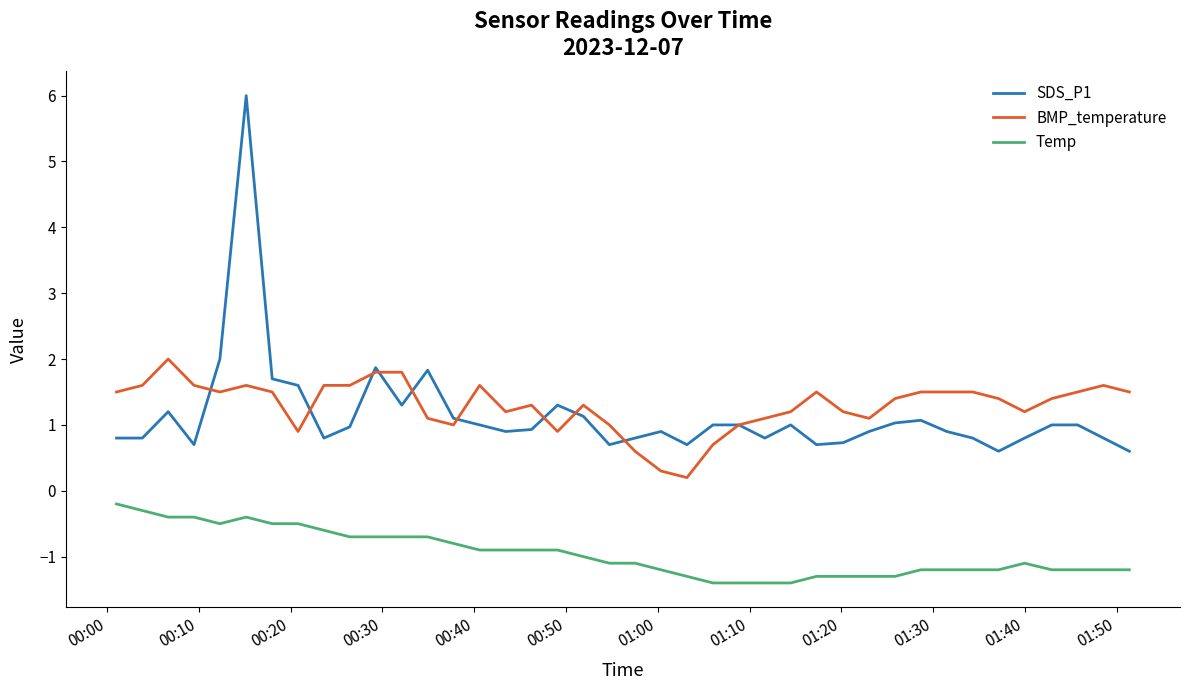

What is the greatest value displayed?

6.0